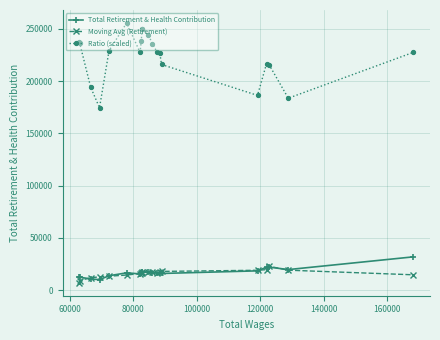

Rank the series by their maximum value, from highest to lowest.

Ratio (scaled), Total Retirement & Health Contribution, Moving Avg (Retirement)